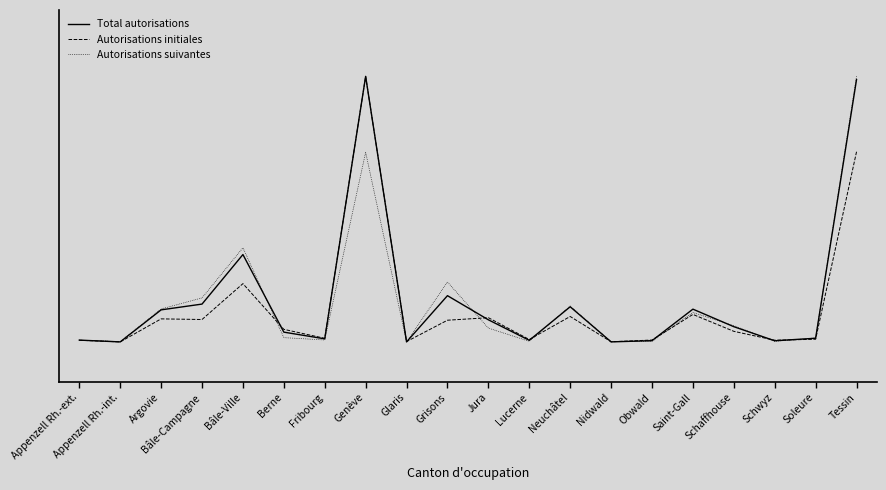

At how many categories does at least one series exceed 0?

20